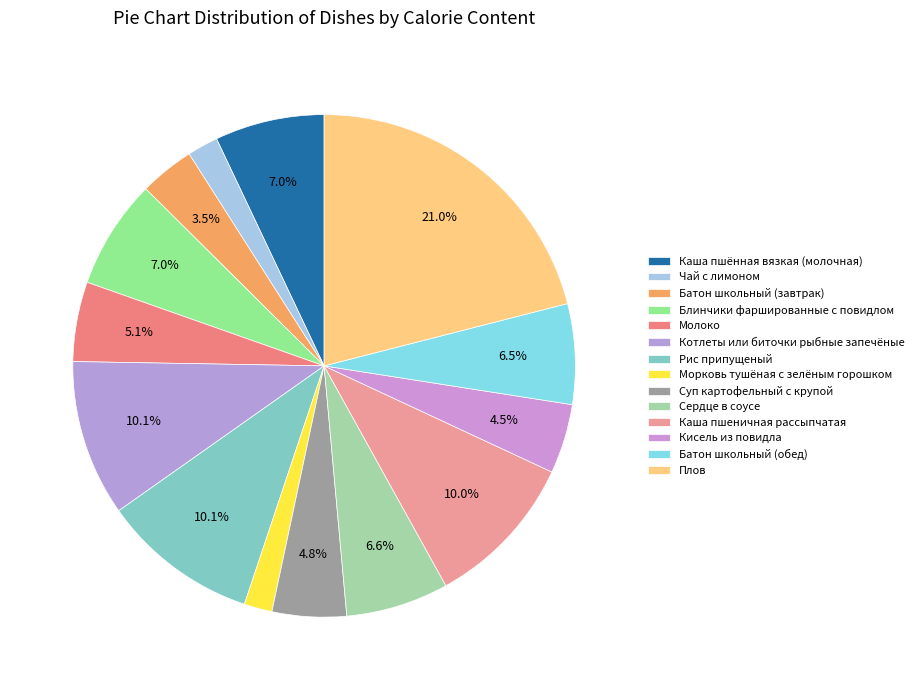

Which category has the biggest portion of the pie?

Плов